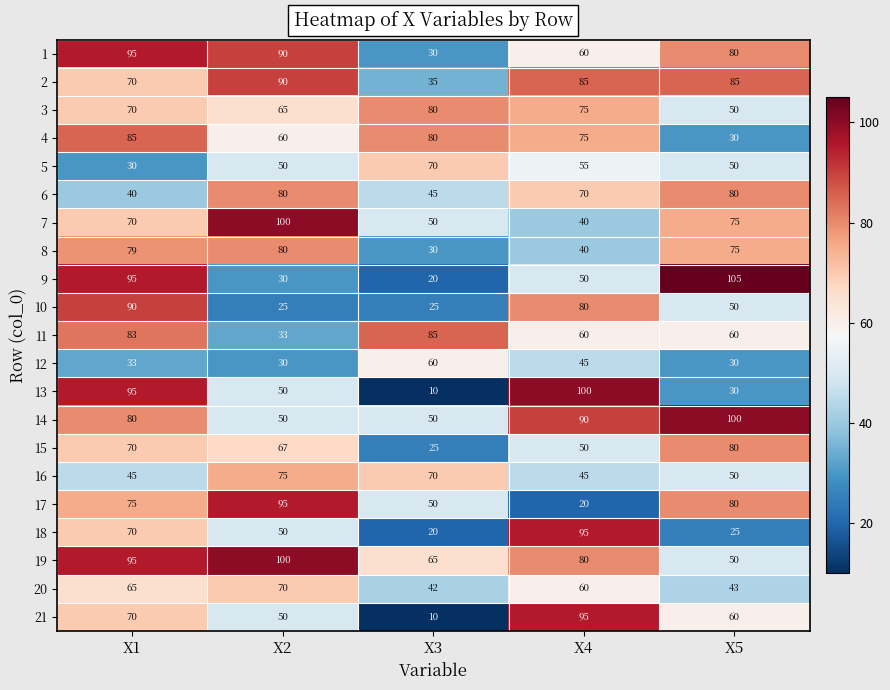

Where does the 2 series first go above 85?

X2